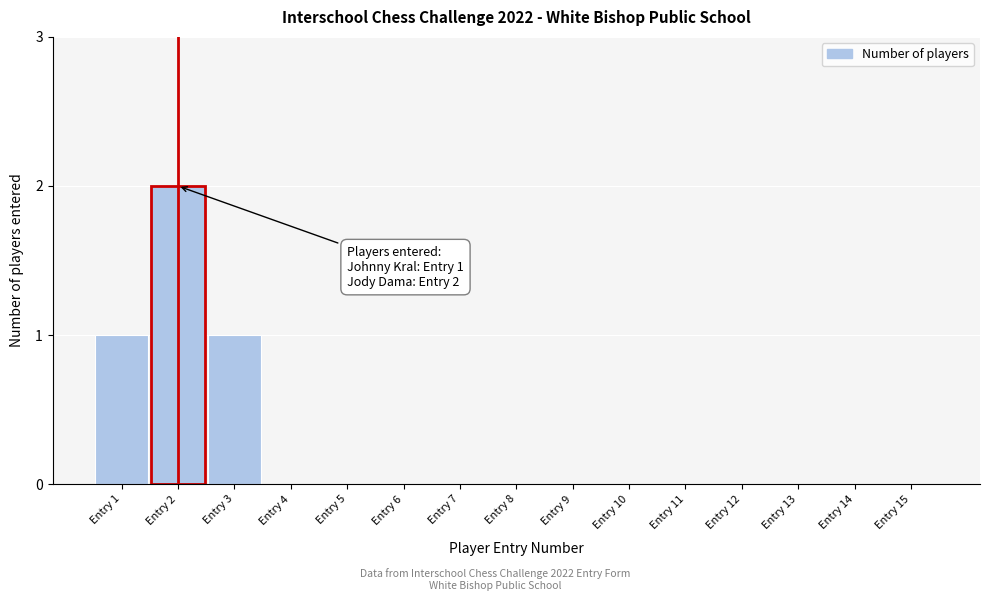

Reading left to right, what are all the values shown in this chart?

Entry 1=1	Entry 2=2	Entry 3=1	Entry 4=0	Entry 5=0	Entry 6=0	Entry 7=0	Entry 8=0	Entry 9=0	Entry 10=0	Entry 11=0	Entry 12=0	Entry 13=0	Entry 14=0	Entry 15=0